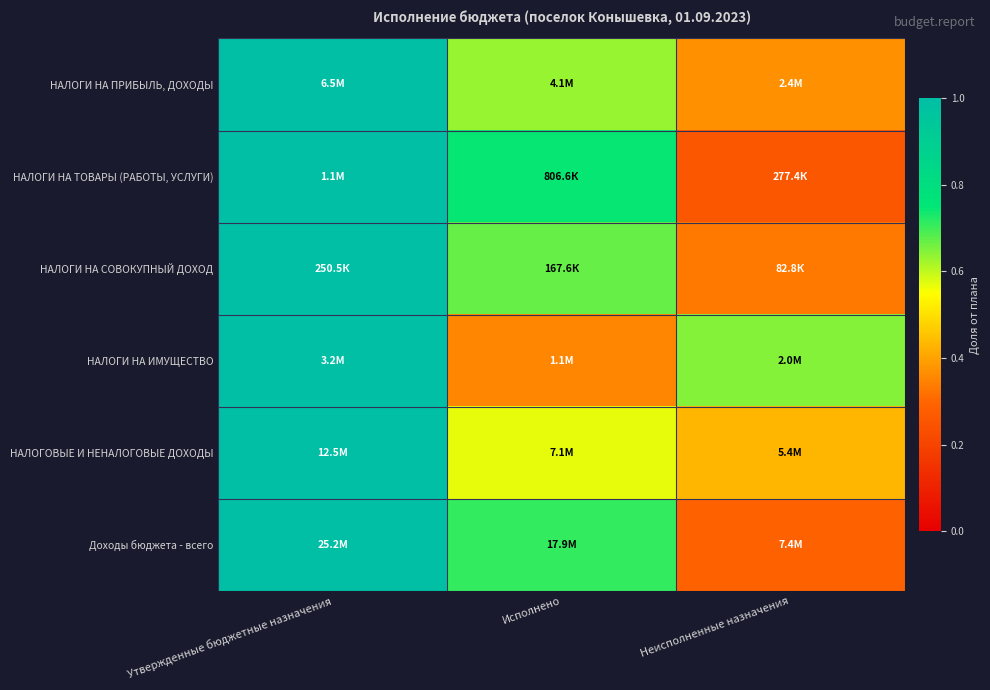

Reading left to right, extract all data points from this chart.

НАЛОГИ НА ПРИБЫЛЬ, ДОХОДЫ: Утвержденные бюджетные назначения=1.0	Исполнено=0.6	Неисполненные назначения=0.4
НАЛОГИ НА ТОВАРЫ (РАБОТЫ, УСЛУГИ): Утвержденные бюджетные назначения=1.0	Исполнено=0.7	Неисполненные назначения=0.3
НАЛОГИ НА СОВОКУПНЫЙ ДОХОД: Утвержденные бюджетные назначения=1.0	Исполнено=0.7	Неисполненные назначения=0.3
НАЛОГИ НА ИМУЩЕСТВО: Утвержденные бюджетные назначения=1.0	Исполнено=0.4	Неисполненные назначения=0.6
НАЛОГОВЫЕ И НЕНАЛОГОВЫЕ ДОХОДЫ: Утвержденные бюджетные назначения=1.0	Исполнено=0.6	Неисполненные назначения=0.4
Доходы бюджета - всего: Утвержденные бюджетные назначения=1.0	Исполнено=0.7	Неисполненные назначения=0.3